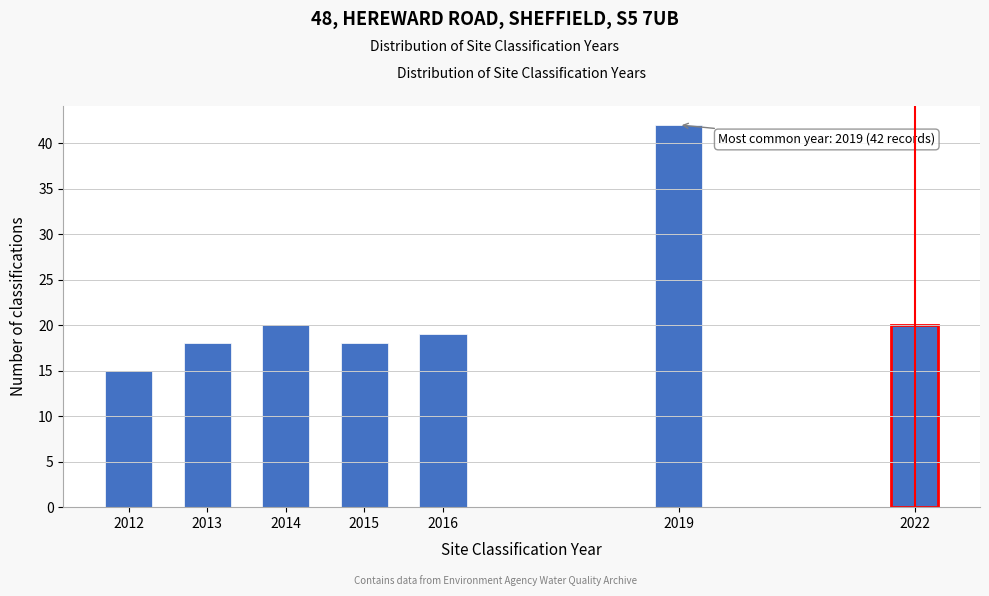

Reading left to right, extract all data points from this chart.

2012=15	2013=18	2014=20	2015=18	2016=19	2019=42	2022=20